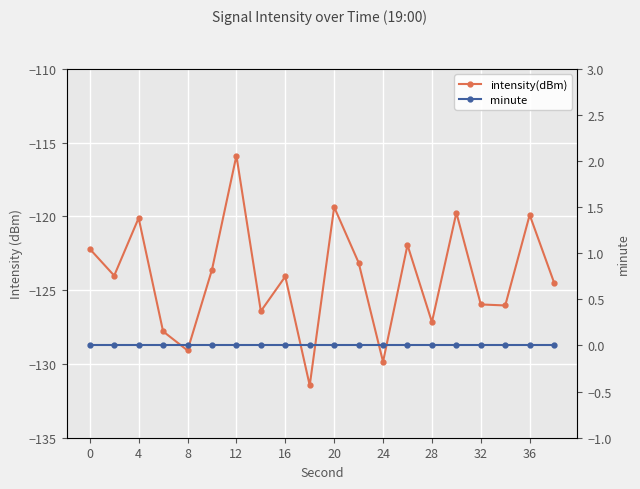

Reading left to right, extract all data points from this chart.

intensity(dBm): -122.2	-124.0	-120.1	-127.8	-129.1	-123.6	-115.9	-126.4	-124.1	-131.5	-119.4	-123.1	-129.9	-121.9	-127.2	-119.8	-126.0	-126.0	-119.9	-124.5
minute: 0.0	0.0	0.0	0.0	0.0	0.0	0.0	0.0	0.0	0.0	0.0	0.0	0.0	0.0	0.0	0.0	0.0	0.0	0.0	0.0